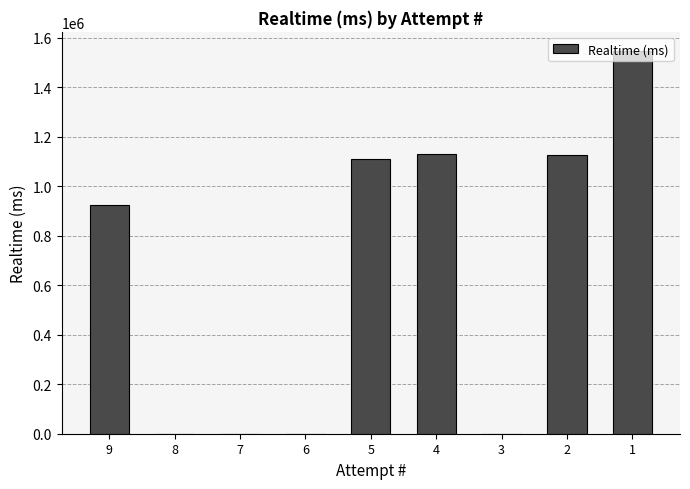

What is the greatest value displayed?

1545819